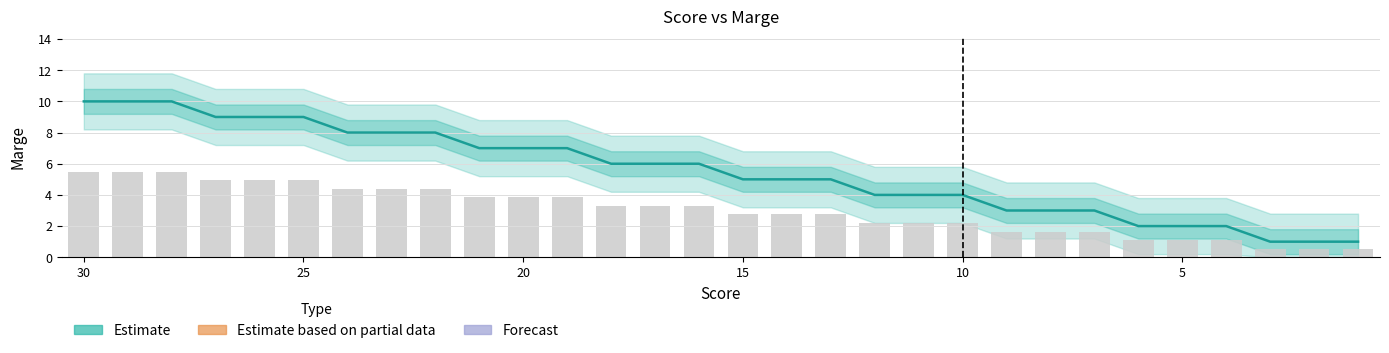

Count the values in the range 3 to 8.

18